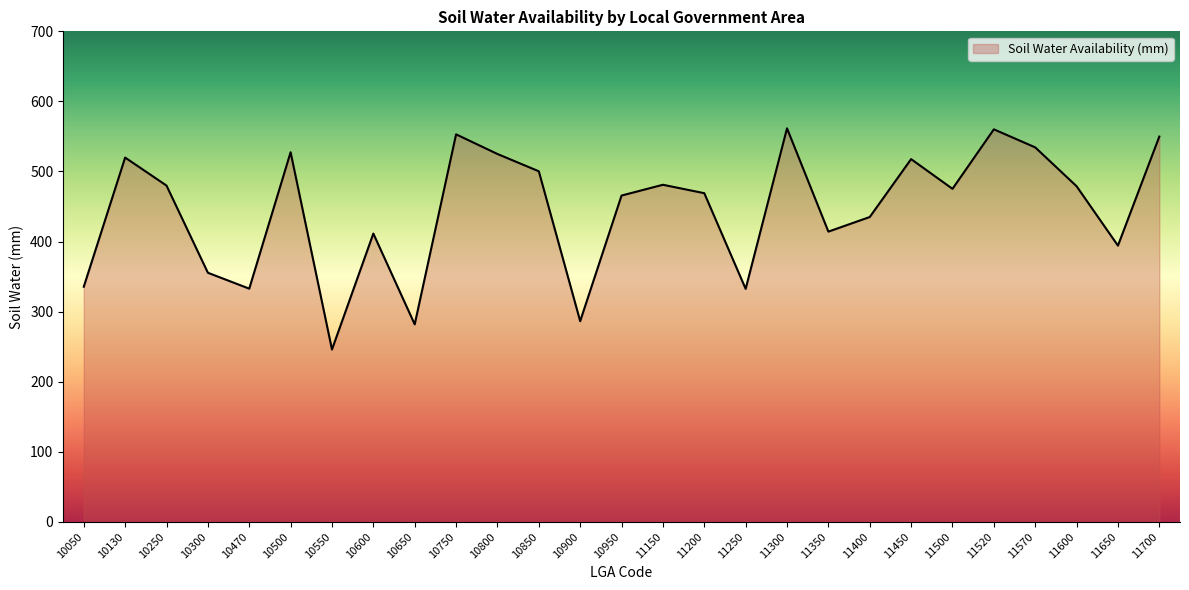

How many lines are shown in the chart?

1